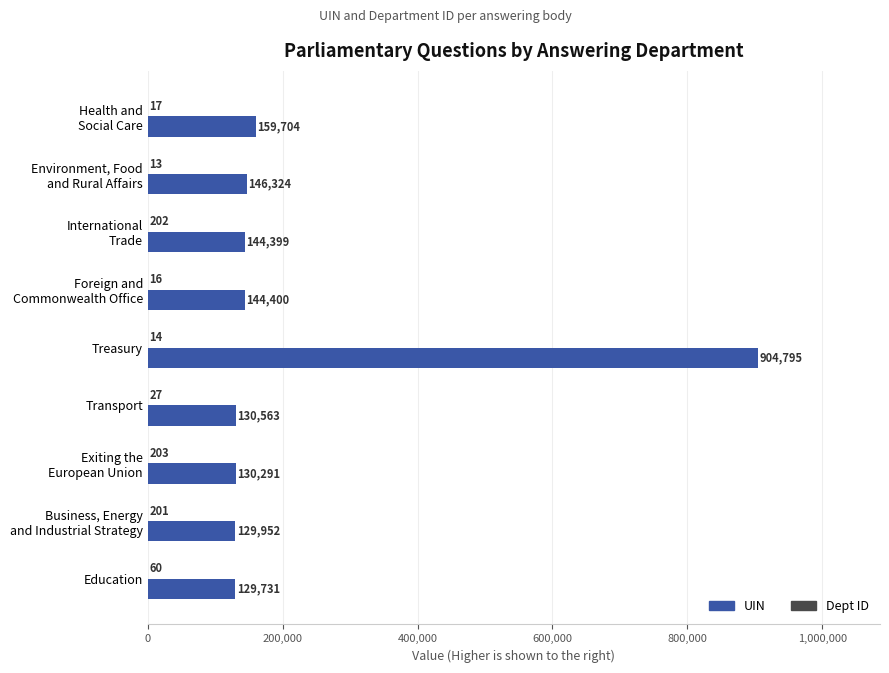

The UIN series shows 1458595 at Treasury. True or false?

False